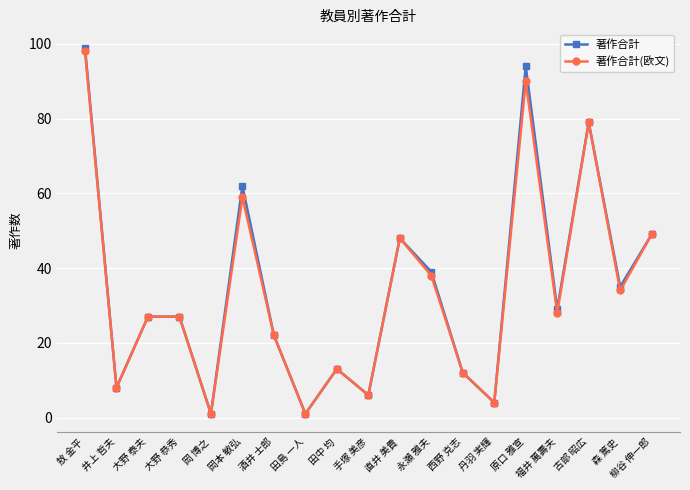

At which category does 著作合計(欧文) reach its first local valley?

井上 哲夫